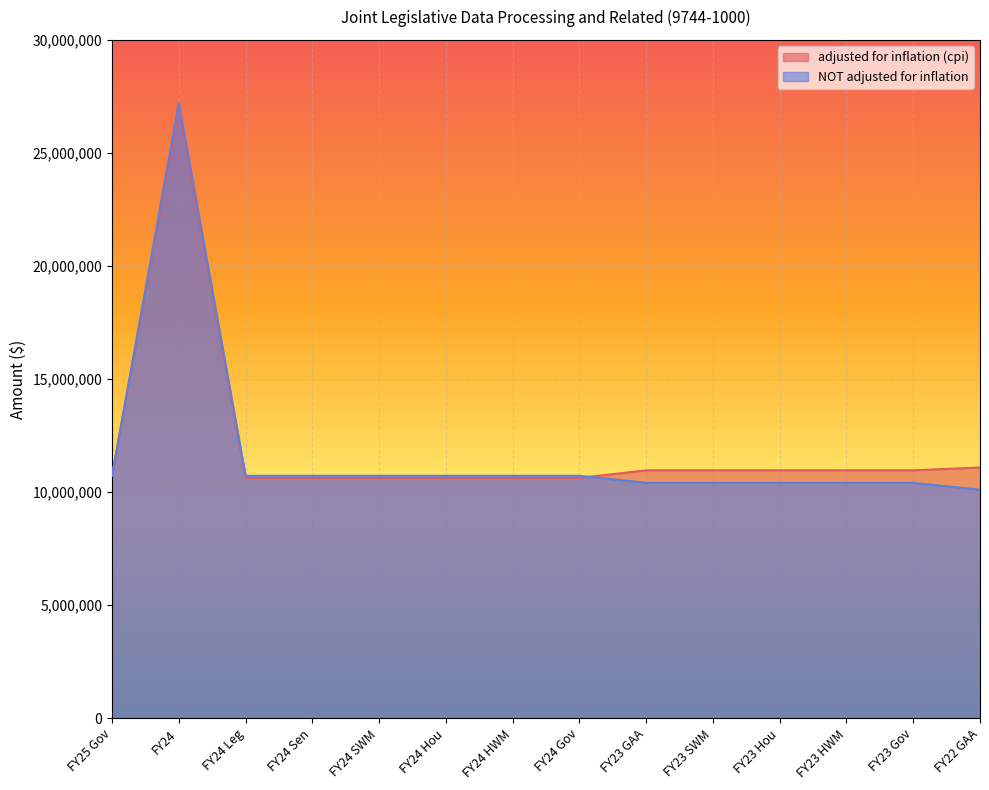

Reading right to left, list all the values displayed in this chart.

adjusted for inflation (cpi): 11091111	10966023	10966023	10966023	10966023	10966023	10630589	10630589	10630589	10630589	10630589	10630589	26965834	10724567
NOT adjusted for inflation: 10108933	10412201	10412201	10412201	10412201	10412201	10724567	10724567	10724567	10724567	10724567	10724567	27204221	10724567